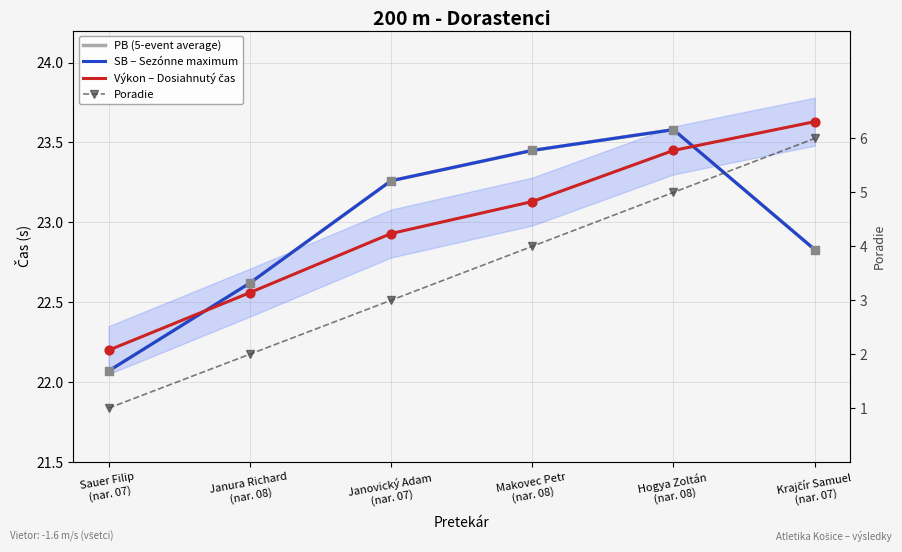

At how many categories does at least one series exceed 3?

6